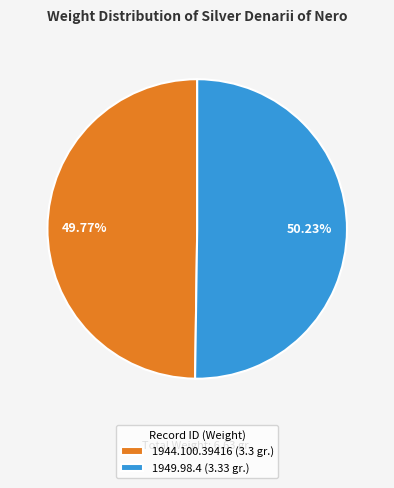

To the nearest percent, what percentage of the pie is 1949.98.4?

50%